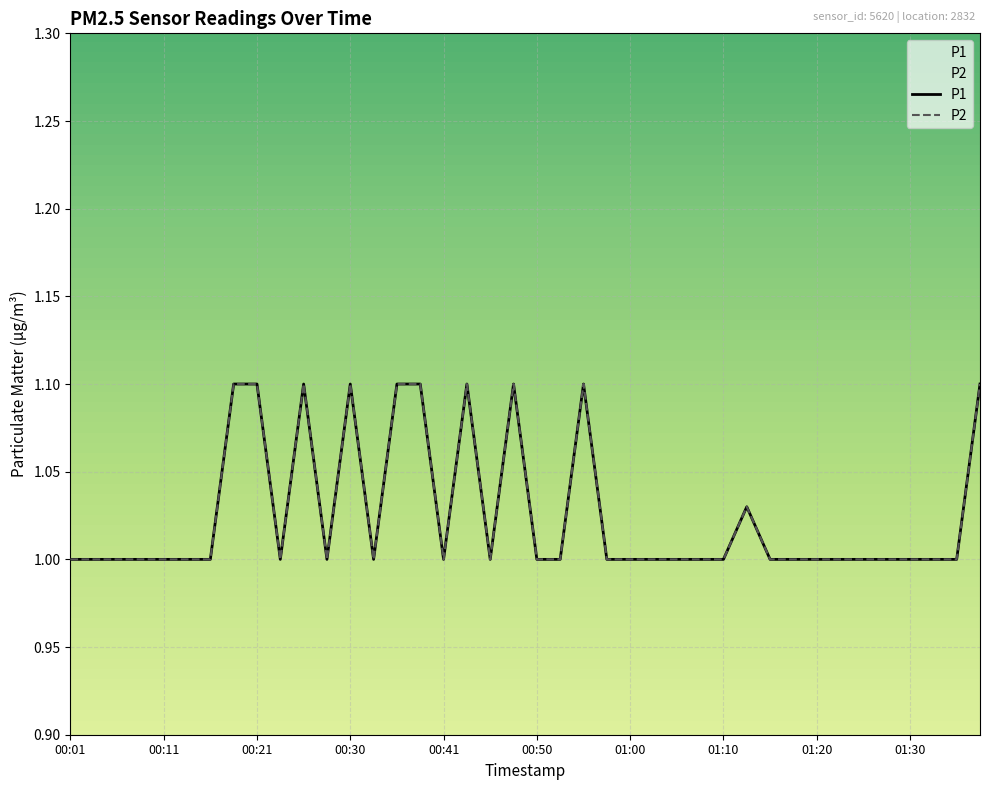

List the series in order of their peak value, lowest first.

P1, P2